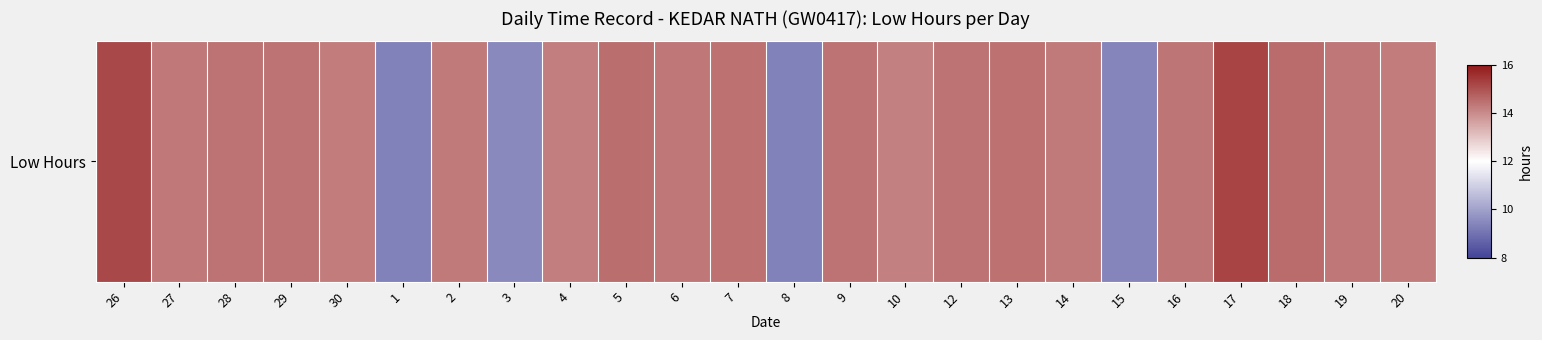

Reading right to left, what are all the values shown in this chart?

20=14.3	19=14.3	18=14.6	17=15.2	16=14.4	15=9.4	14=14.3	13=14.4	12=14.4	10=14.2	9=14.4	8=9.3	7=14.4	6=14.4	5=14.5	4=14.2	3=9.5	2=14.3	1=9.3	30=14.3	29=14.4	28=14.4	27=14.3	26=15.2